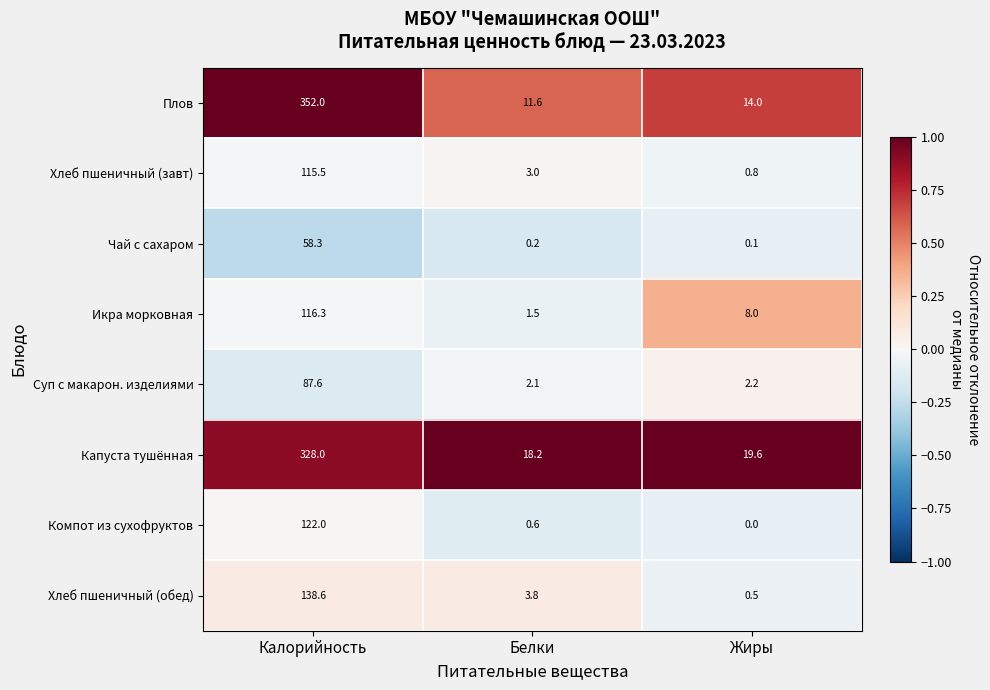

What is the sum of all Компот из сухофруктов values?

122.6